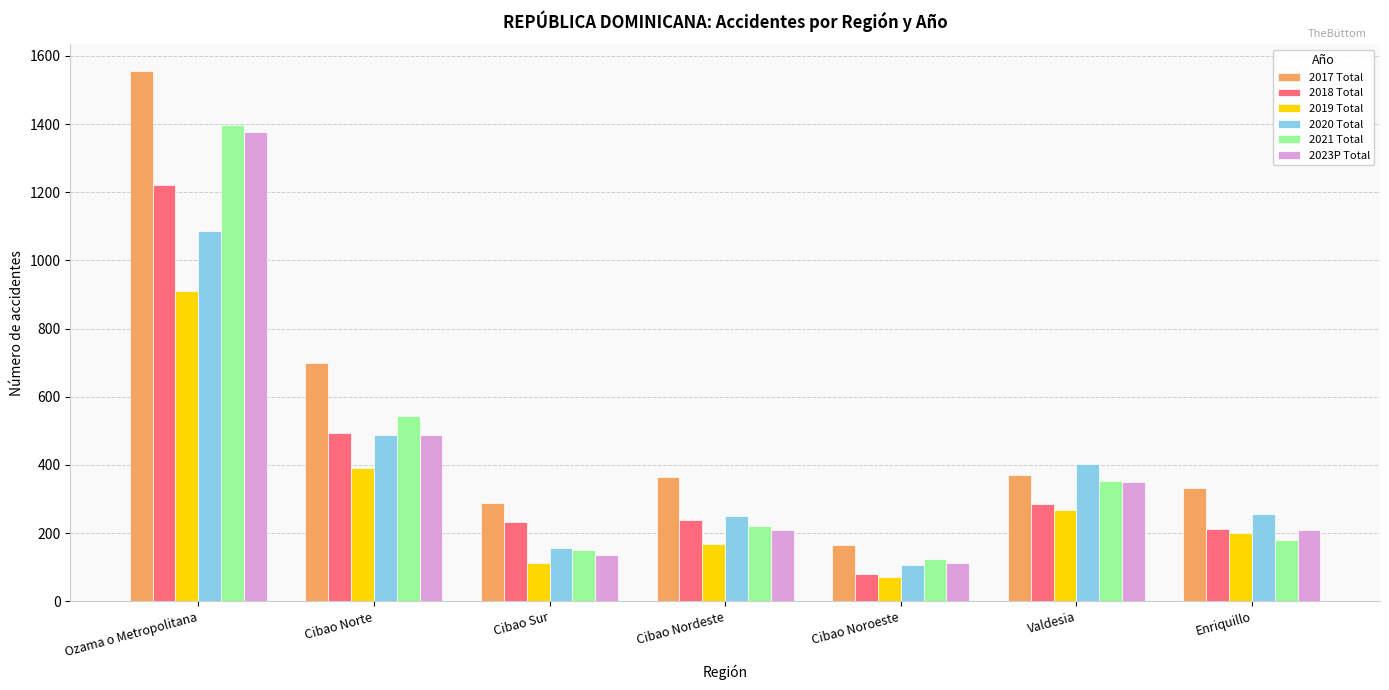

Is it true that 2021 Total equals 106 at Cibao Nordeste?

False